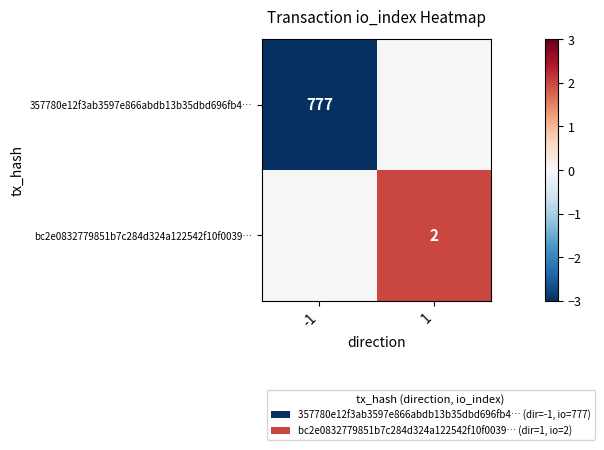

The value of 357780e12f3ab3597e866abdb13b35dbd696fb4… at -1 is 1321. True or false?

False